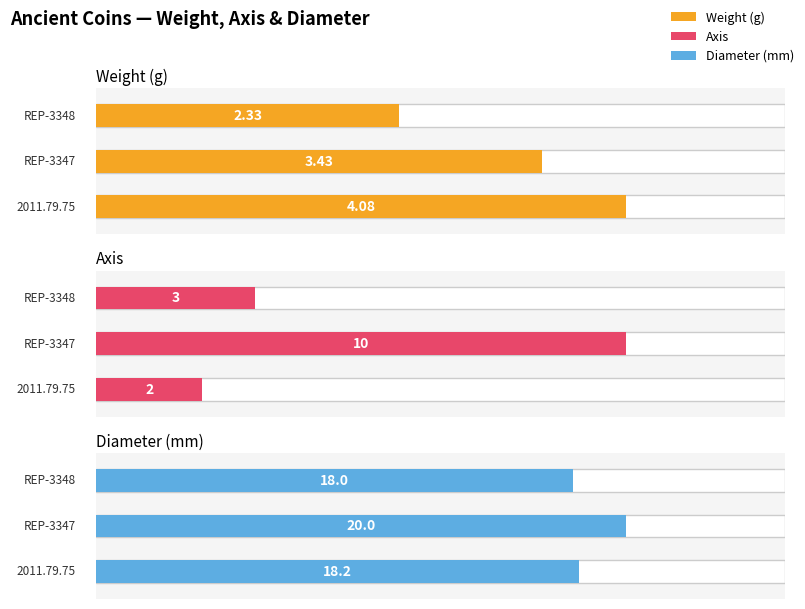

What is the spread (max minus min) of values at REP-3348?

15.7